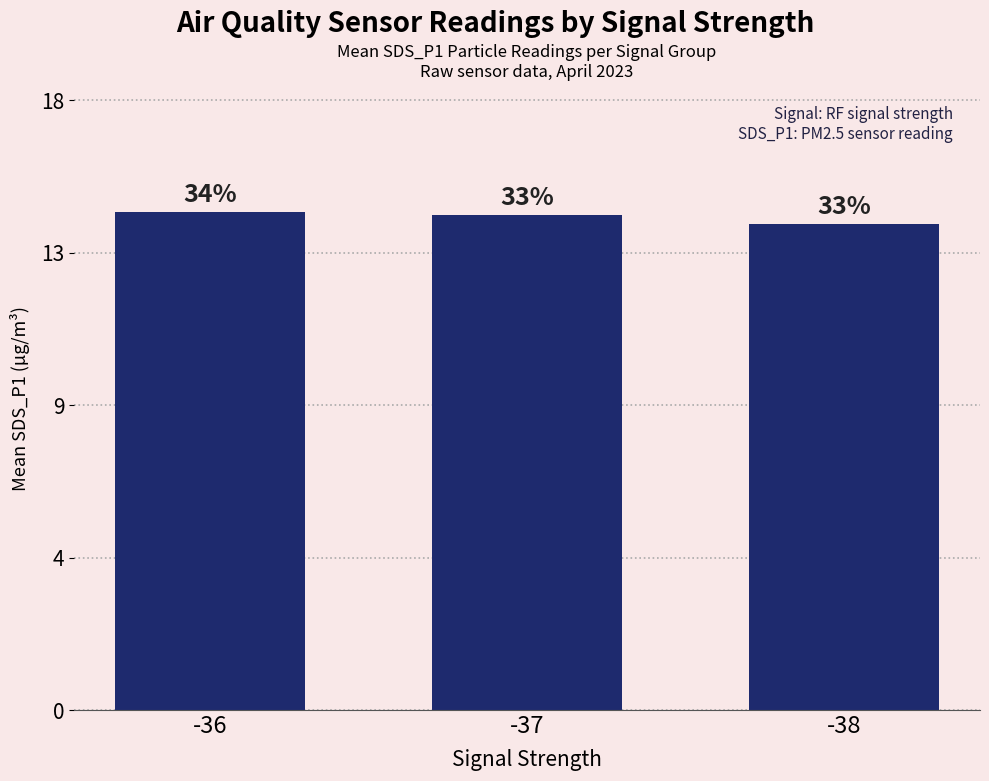

Reading left to right, list all the values displayed in this chart.

14.7	14.6	14.4